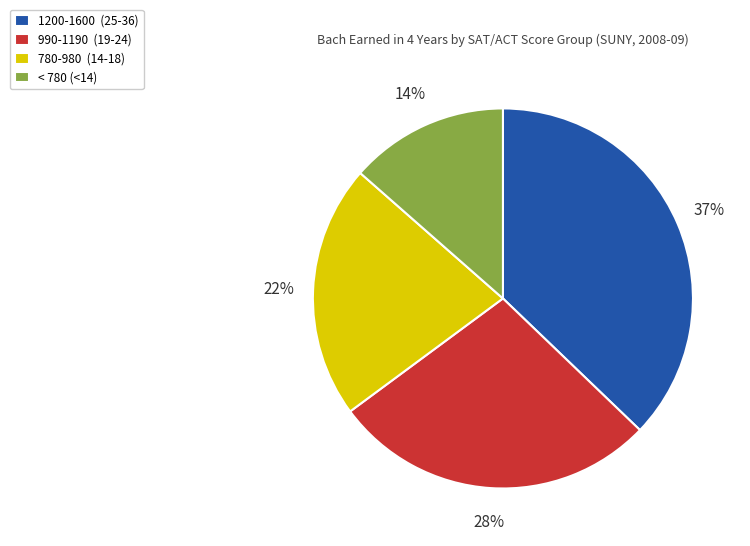

To the nearest percent, what is the average slice percentage?

25%